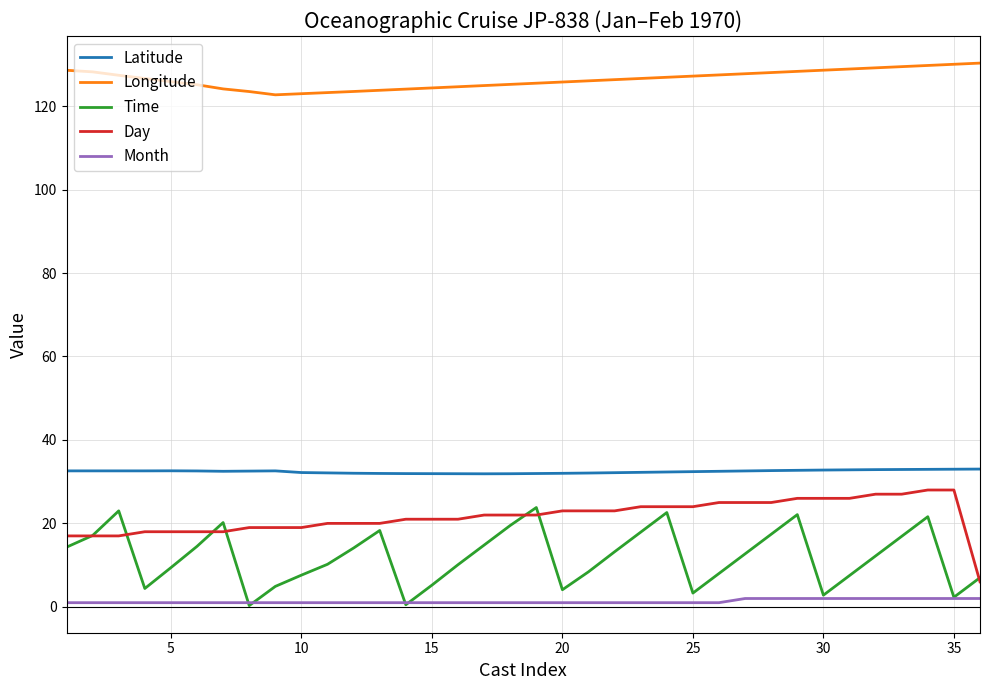

True or false: Day and Latitude cross at least once.

False